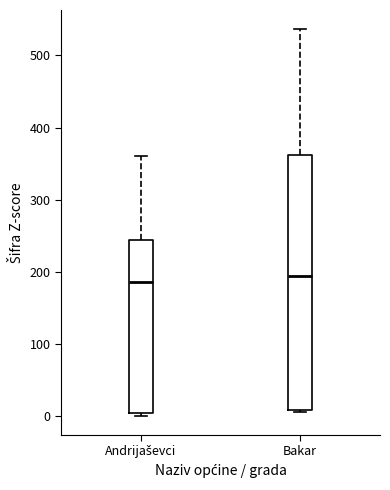

Where does the median line of the box for Bakar sit on the y-axis? The values are not printed on the chart, so give them approximately, as read against the axis.

190